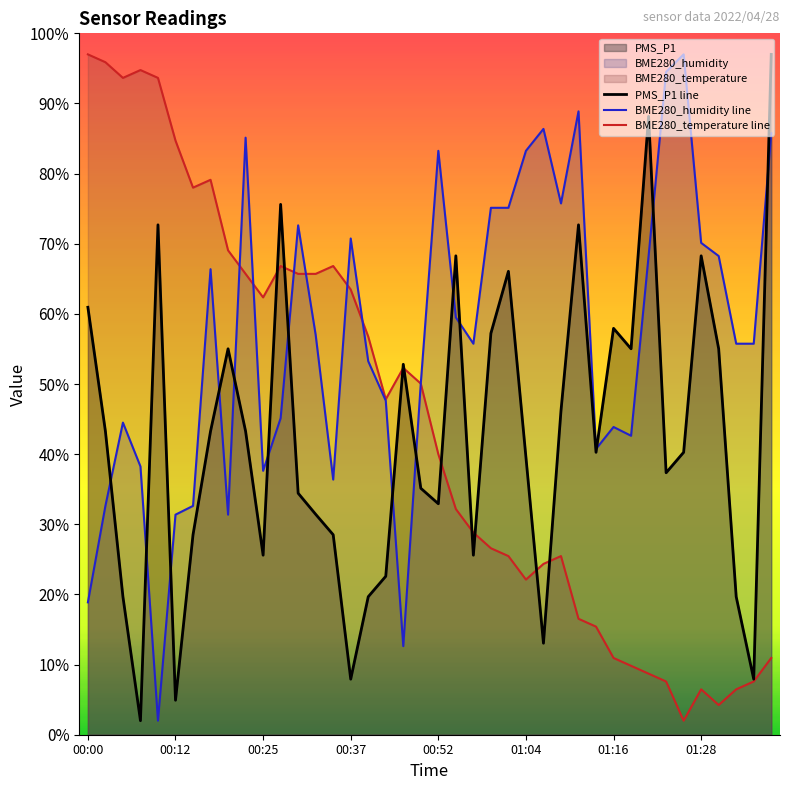

What is the total value across all series at 00:25?

125.6